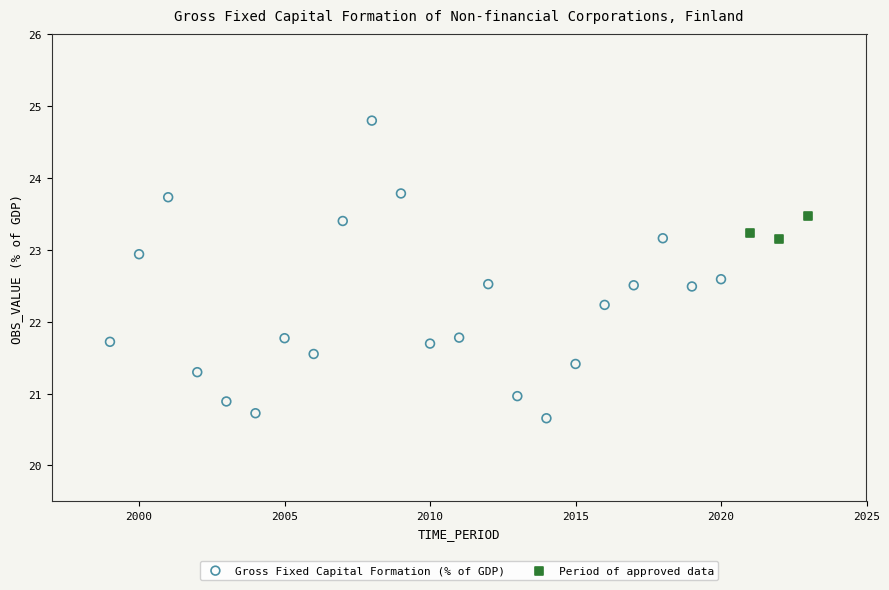

Which series has the largest Y range (max minus min)?

Gross Fixed Capital Formation (% of GDP)